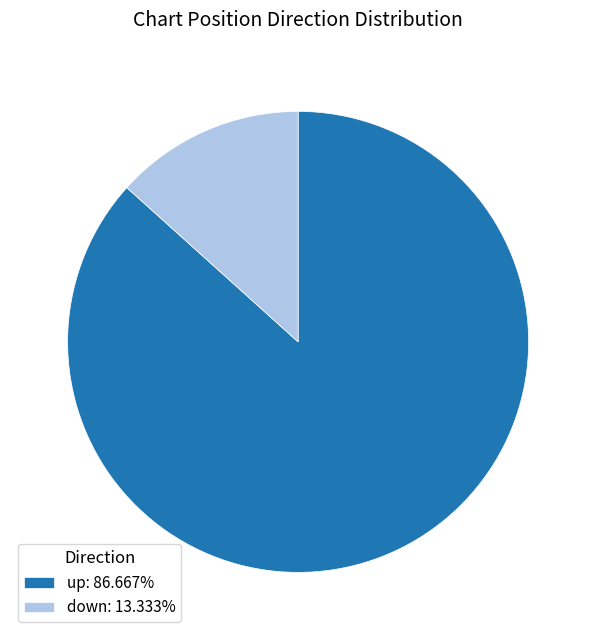

Rank the categories by value from highest to lowest.

up, down